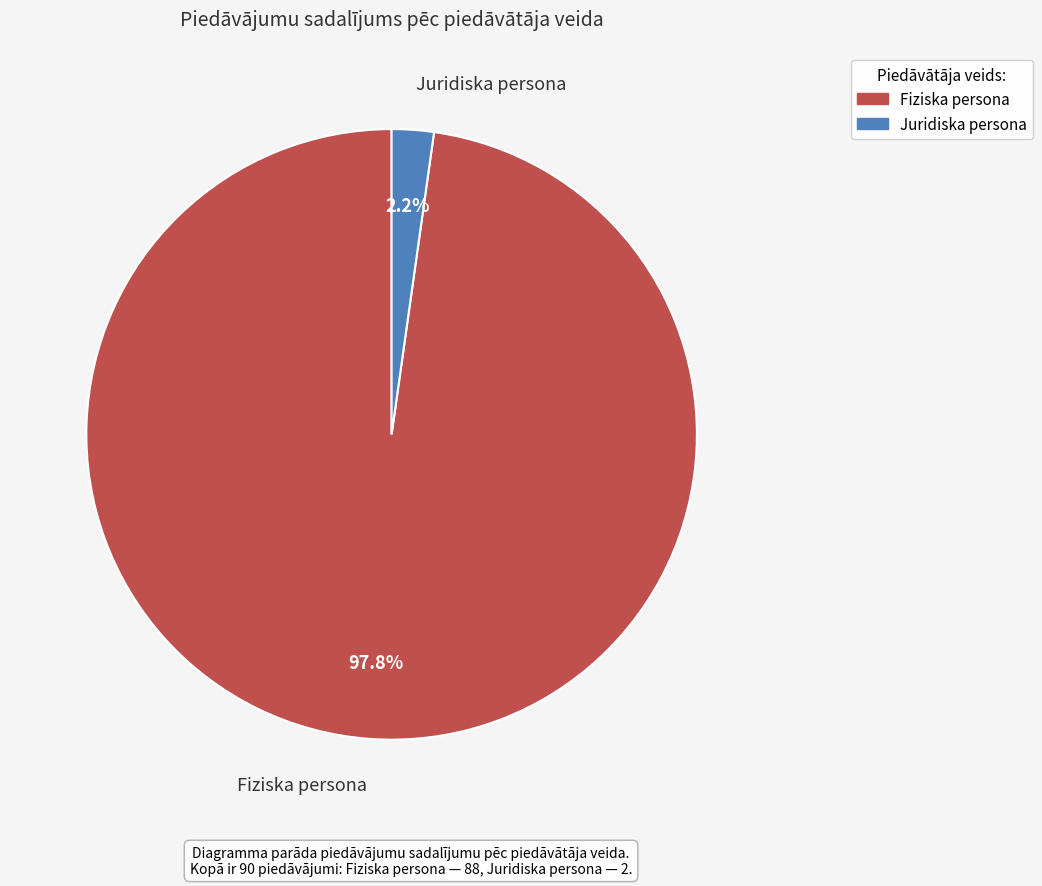

What is the smallest slice in the pie chart?

Juridiska persona